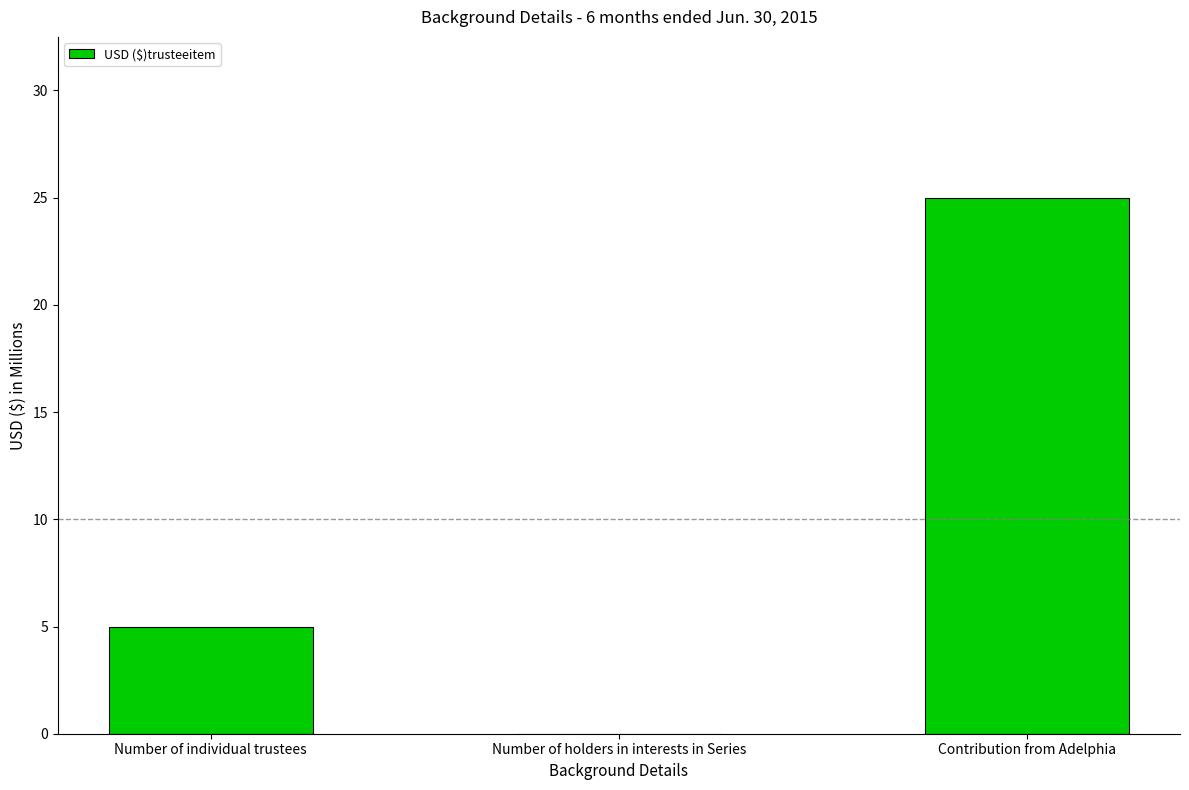

The value at Number of holders in interests in Series is 15. True or false?

False